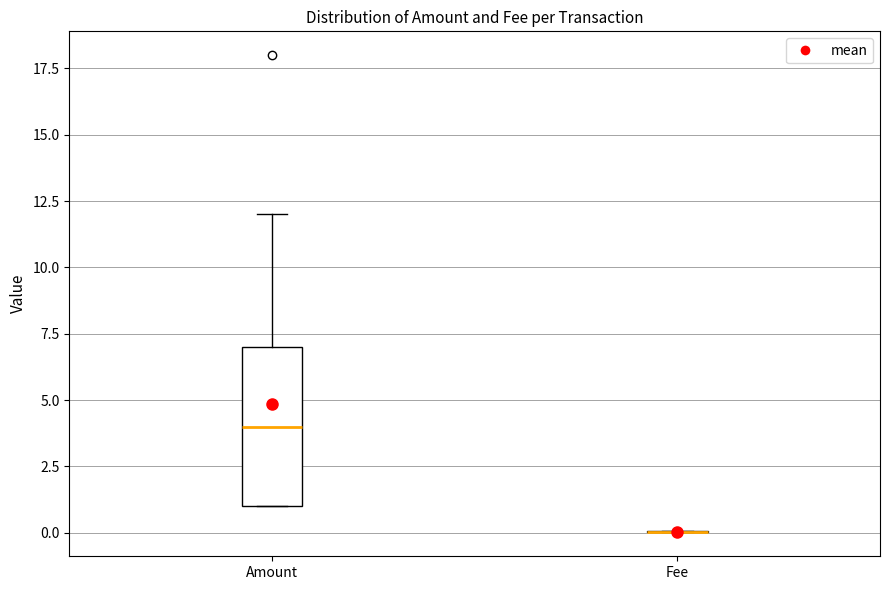

Reading left to right, transcribe this box plot: for each box, give where its median line is, the range the box spans, and where its two whiskers end, as read against the y-axis. The values are not printed on the chart, so give them approximately, as read against the axis.

Amount: median 4, box 1 to 7, whiskers 1 to 12
Fee: box collapsed to a line at 0, whiskers 0 to 0